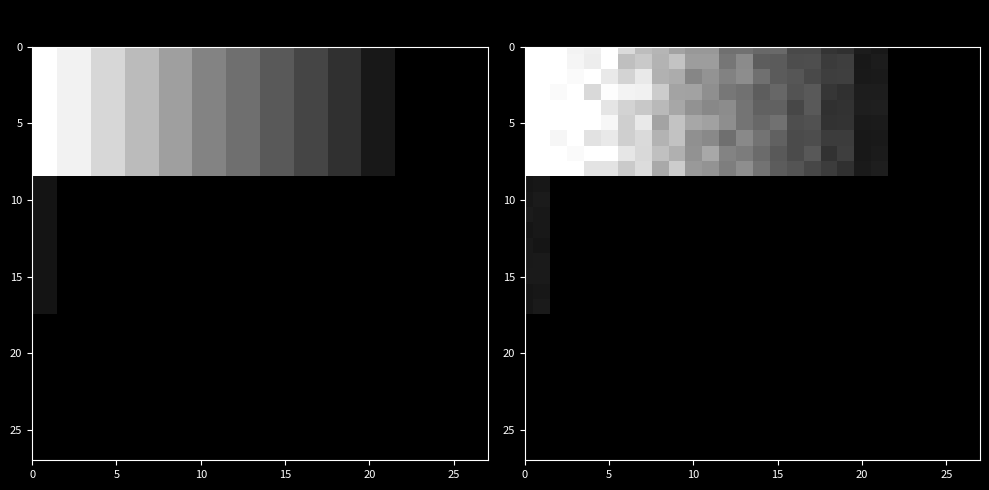

Between 12 and 9, which is larger?

9